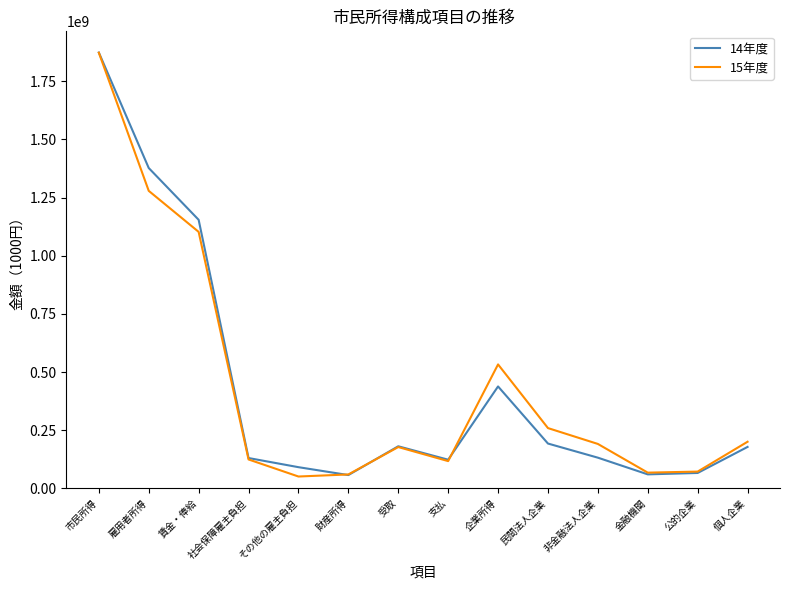

At which category is the sum across all series the highest?

市民所得